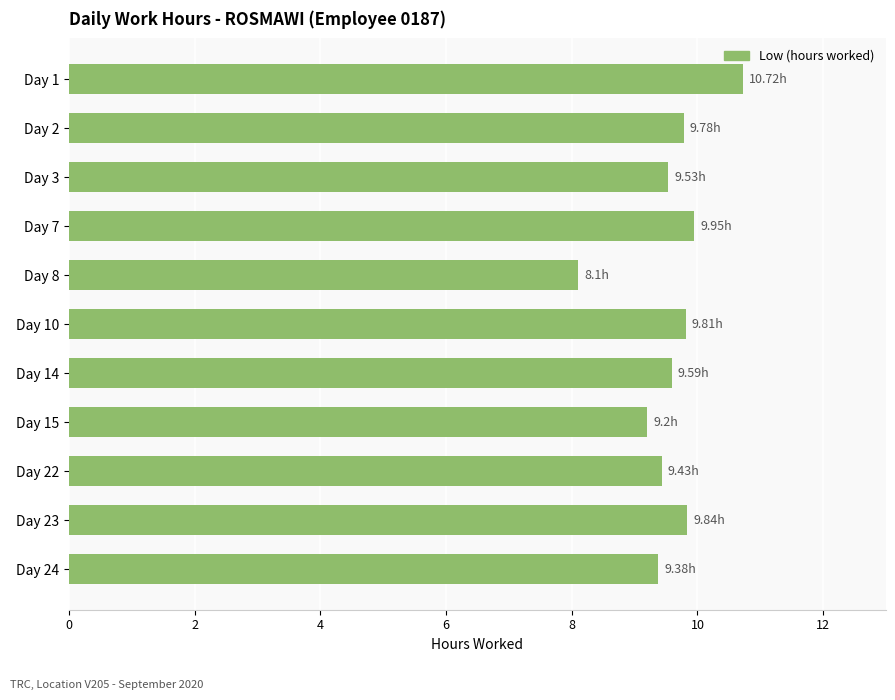

Approximately how many times larger is the value at Day 22 compared to Day 10?

1.0